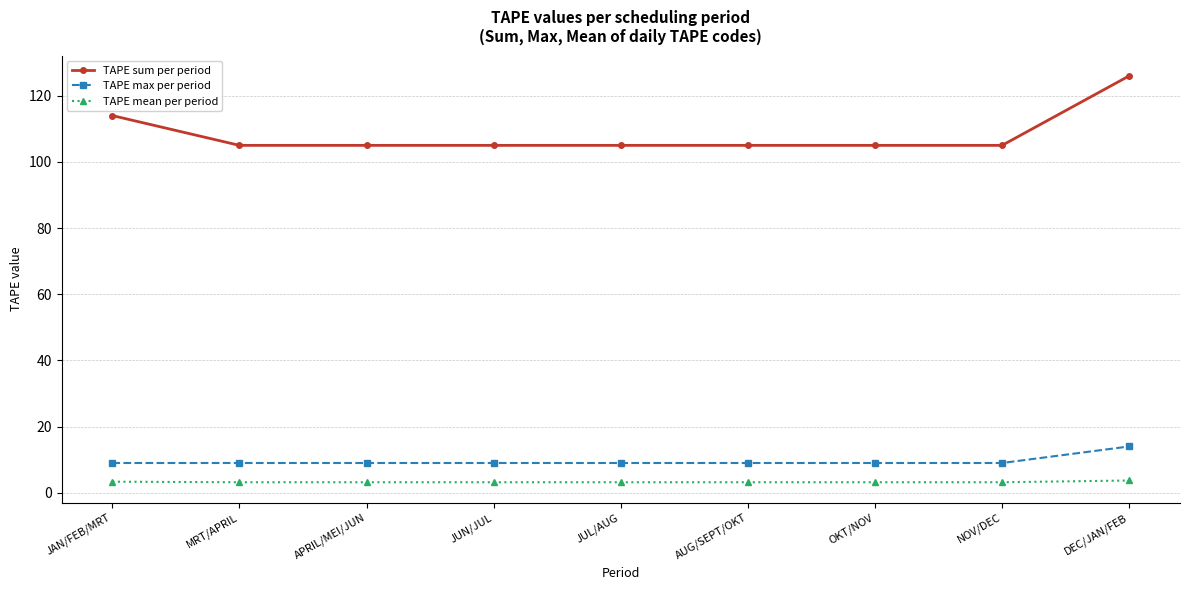

What is the difference between the second highest and minimum values in the TAPE sum per period series?

9.0